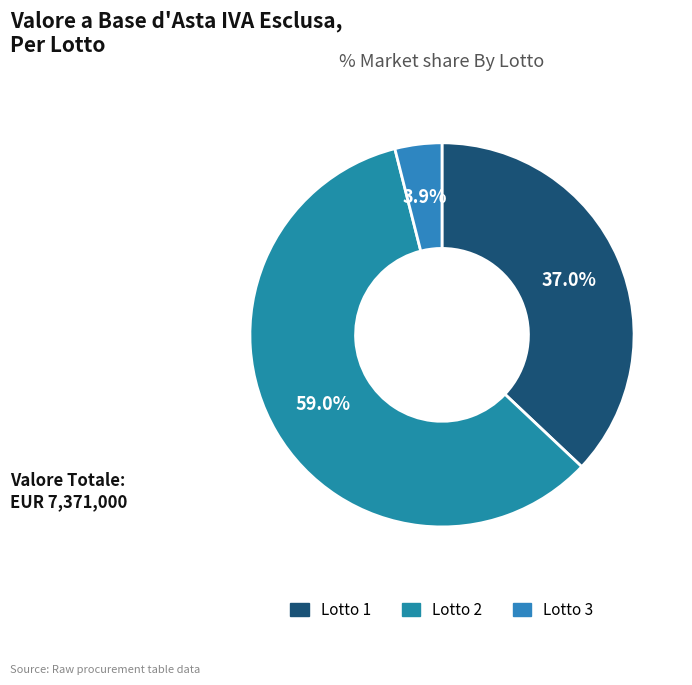

Does Lotto 3 account for over 50% of the chart?

No